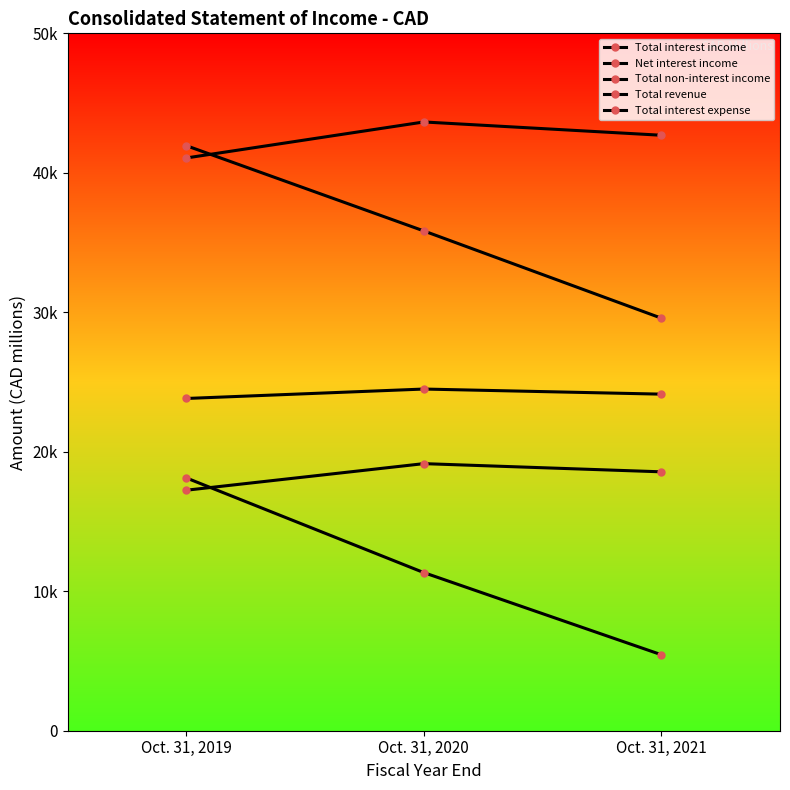

The value of Total non-interest income at Oct. 31, 2019 is 17244. True or false?

True